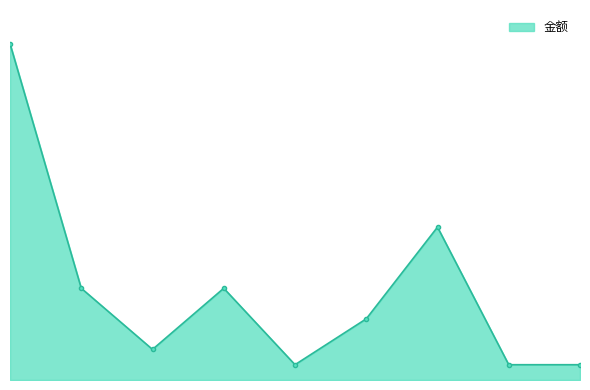

Does the chart have visible grid lines?

No